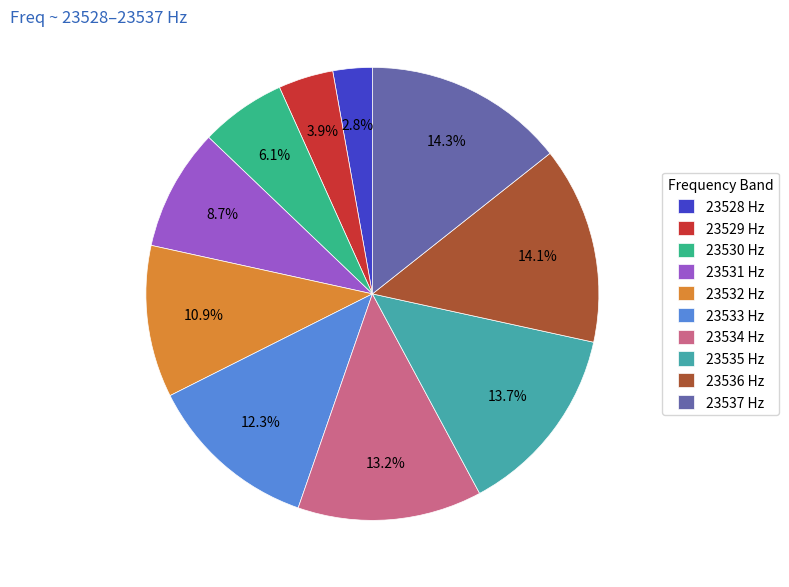

Which has a higher value, 23530 Hz or 23535 Hz?

23535 Hz